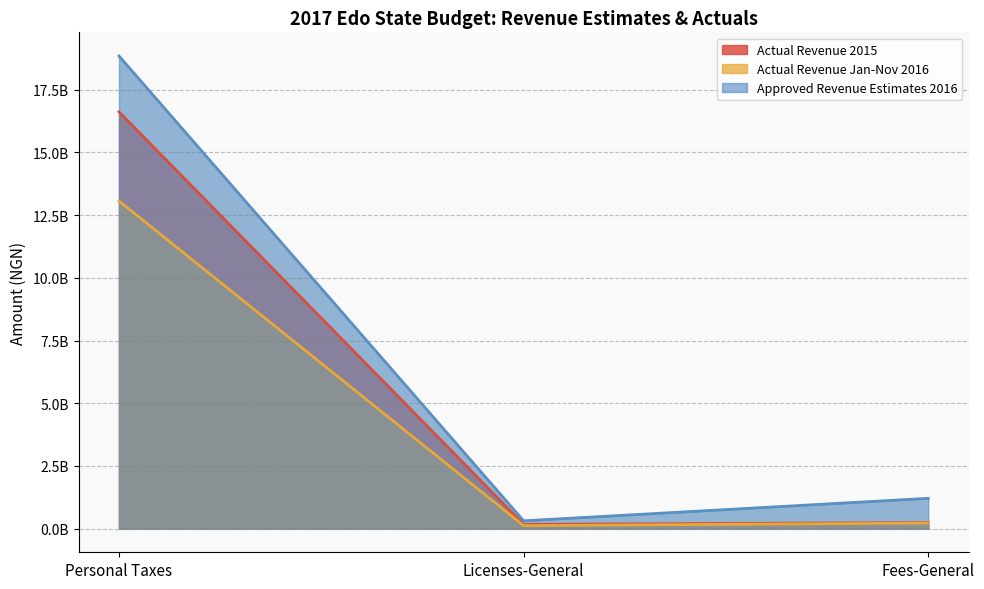

Count the number of categories in the chart.

3